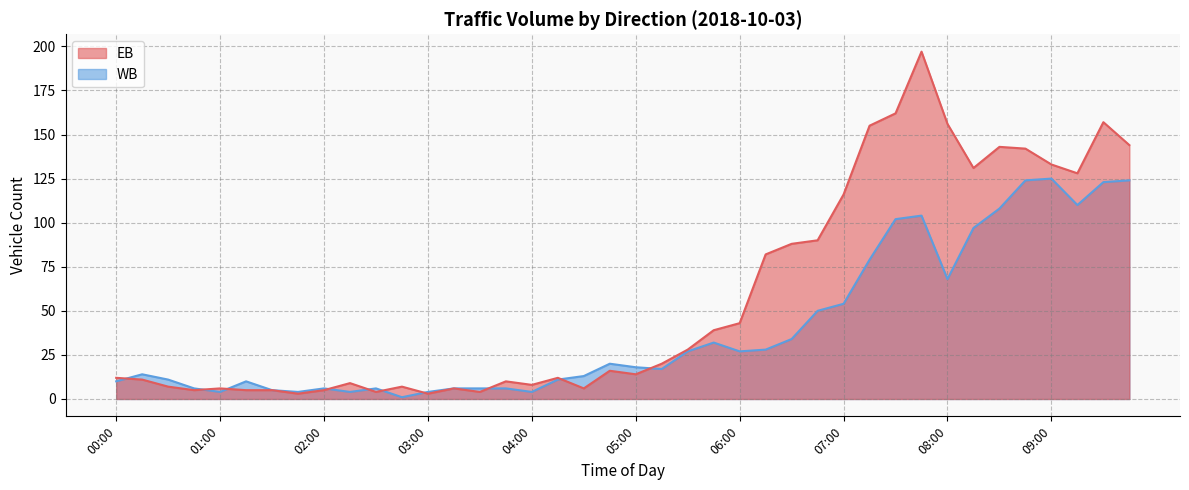

Does the chart display data point markers on the line(s)?

No